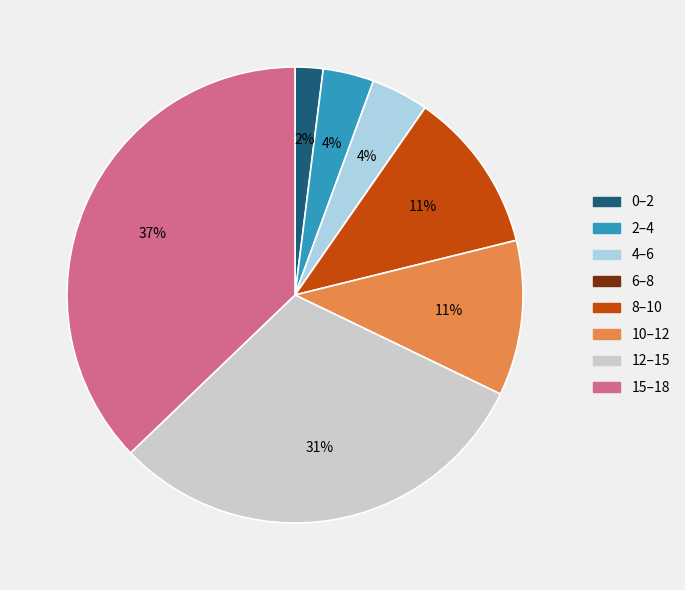

To the nearest percent, what is the difference between the largest and smallest slice percentages?

37%